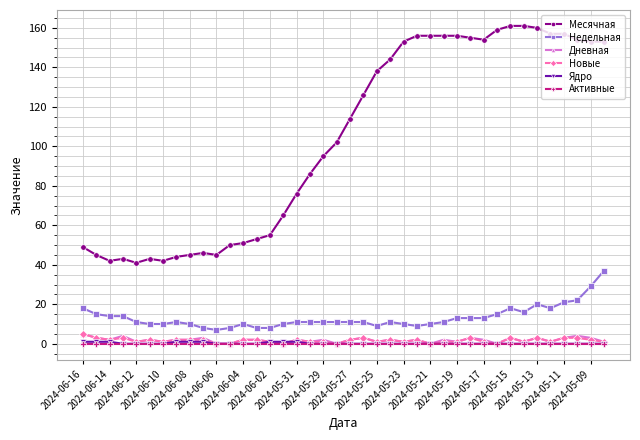

How many distinct data groups are displayed?

6